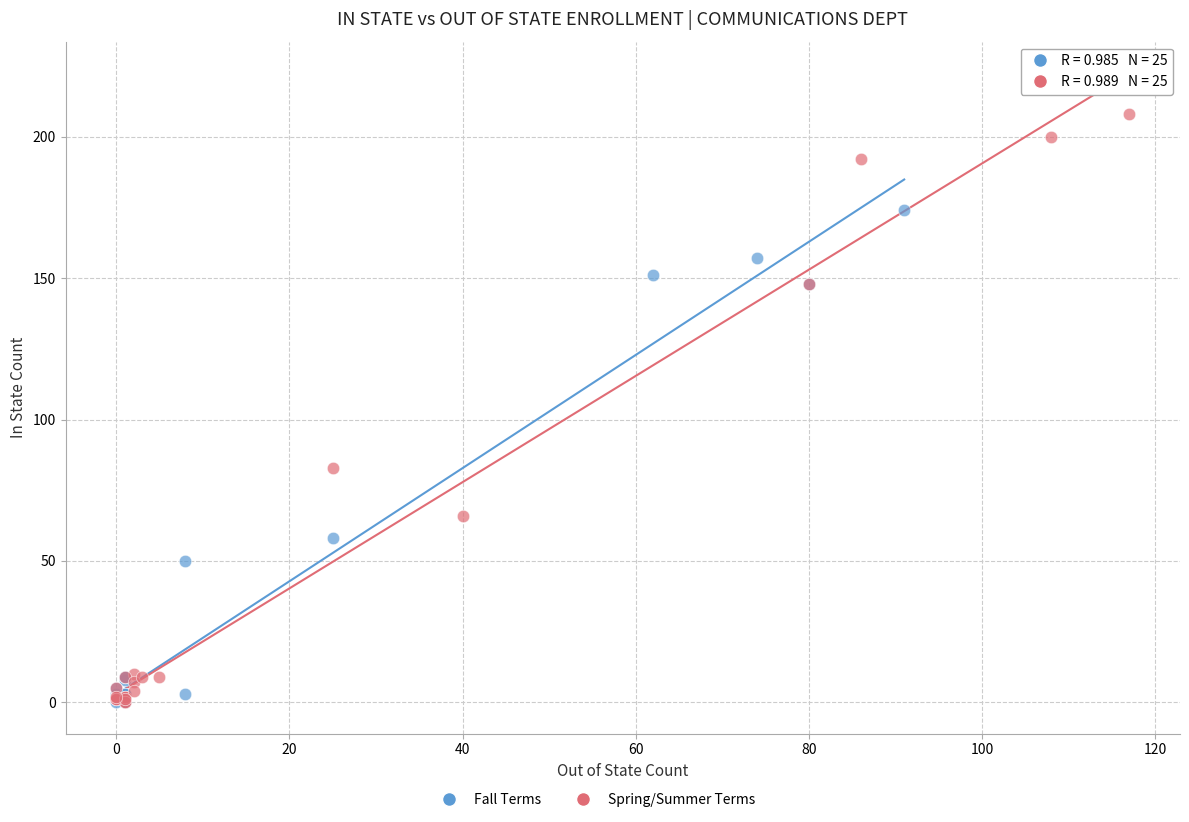

Which series reaches the maximum Y coordinate?

Spring/Summer Terms